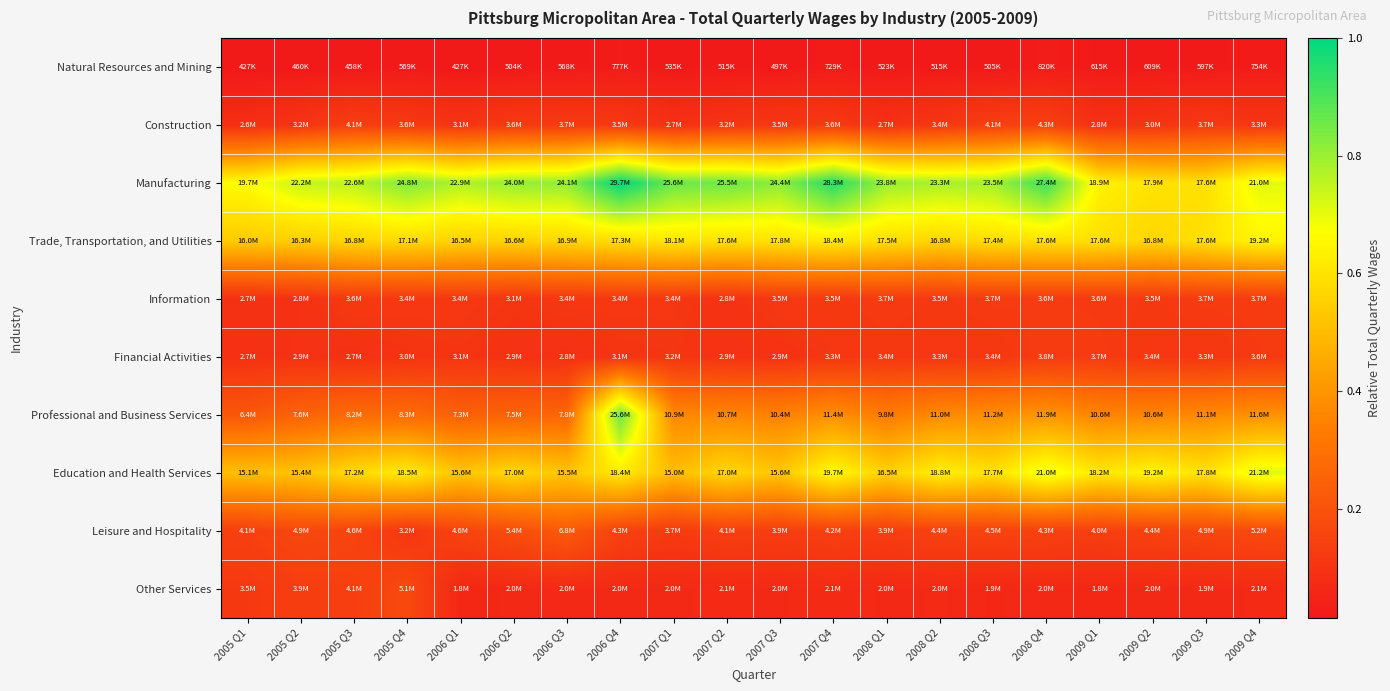

Reading left to right, transcribe all the data shown in this chart.

Natural Resources and Mining: 2005 Q1=0.0	2005 Q2=0.0	2005 Q3=0.0	2005 Q4=0.0	2006 Q1=0.0	2006 Q2=0.0	2006 Q3=0.0	2006 Q4=0.0	2007 Q1=0.0	2007 Q2=0.0	2007 Q3=0.0	2007 Q4=0.0	2008 Q1=0.0	2008 Q2=0.0	2008 Q3=0.0	2008 Q4=0.0	2009 Q1=0.0	2009 Q2=0.0	2009 Q3=0.0	2009 Q4=0.0
Construction: 2005 Q1=0.1	2005 Q2=0.1	2005 Q3=0.1	2005 Q4=0.1	2006 Q1=0.1	2006 Q2=0.1	2006 Q3=0.1	2006 Q4=0.1	2007 Q1=0.1	2007 Q2=0.1	2007 Q3=0.1	2007 Q4=0.1	2008 Q1=0.1	2008 Q2=0.1	2008 Q3=0.1	2008 Q4=0.1	2009 Q1=0.1	2009 Q2=0.1	2009 Q3=0.1	2009 Q4=0.1
Manufacturing: 2005 Q1=0.7	2005 Q2=0.7	2005 Q3=0.8	2005 Q4=0.8	2006 Q1=0.8	2006 Q2=0.8	2006 Q3=0.8	2006 Q4=1.0	2007 Q1=0.9	2007 Q2=0.9	2007 Q3=0.8	2007 Q4=1.0	2008 Q1=0.8	2008 Q2=0.8	2008 Q3=0.8	2008 Q4=0.9	2009 Q1=0.6	2009 Q2=0.6	2009 Q3=0.6	2009 Q4=0.7
Trade, Transportation, and Utilities: 2005 Q1=0.5	2005 Q2=0.5	2005 Q3=0.6	2005 Q4=0.6	2006 Q1=0.6	2006 Q2=0.6	2006 Q3=0.6	2006 Q4=0.6	2007 Q1=0.6	2007 Q2=0.6	2007 Q3=0.6	2007 Q4=0.6	2008 Q1=0.6	2008 Q2=0.6	2008 Q3=0.6	2008 Q4=0.6	2009 Q1=0.6	2009 Q2=0.6	2009 Q3=0.6	2009 Q4=0.6
Information: 2005 Q1=0.1	2005 Q2=0.1	2005 Q3=0.1	2005 Q4=0.1	2006 Q1=0.1	2006 Q2=0.1	2006 Q3=0.1	2006 Q4=0.1	2007 Q1=0.1	2007 Q2=0.1	2007 Q3=0.1	2007 Q4=0.1	2008 Q1=0.1	2008 Q2=0.1	2008 Q3=0.1	2008 Q4=0.1	2009 Q1=0.1	2009 Q2=0.1	2009 Q3=0.1	2009 Q4=0.1
Financial Activities: 2005 Q1=0.1	2005 Q2=0.1	2005 Q3=0.1	2005 Q4=0.1	2006 Q1=0.1	2006 Q2=0.1	2006 Q3=0.1	2006 Q4=0.1	2007 Q1=0.1	2007 Q2=0.1	2007 Q3=0.1	2007 Q4=0.1	2008 Q1=0.1	2008 Q2=0.1	2008 Q3=0.1	2008 Q4=0.1	2009 Q1=0.1	2009 Q2=0.1	2009 Q3=0.1	2009 Q4=0.1
Professional and Business Services: 2005 Q1=0.2	2005 Q2=0.3	2005 Q3=0.3	2005 Q4=0.3	2006 Q1=0.2	2006 Q2=0.3	2006 Q3=0.3	2006 Q4=0.9	2007 Q1=0.4	2007 Q2=0.4	2007 Q3=0.3	2007 Q4=0.4	2008 Q1=0.3	2008 Q2=0.4	2008 Q3=0.4	2008 Q4=0.4	2009 Q1=0.4	2009 Q2=0.4	2009 Q3=0.4	2009 Q4=0.4
Education and Health Services: 2005 Q1=0.5	2005 Q2=0.5	2005 Q3=0.6	2005 Q4=0.6	2006 Q1=0.5	2006 Q2=0.6	2006 Q3=0.5	2006 Q4=0.6	2007 Q1=0.5	2007 Q2=0.6	2007 Q3=0.5	2007 Q4=0.7	2008 Q1=0.6	2008 Q2=0.6	2008 Q3=0.6	2008 Q4=0.7	2009 Q1=0.6	2009 Q2=0.6	2009 Q3=0.6	2009 Q4=0.7
Leisure and Hospitality: 2005 Q1=0.1	2005 Q2=0.2	2005 Q3=0.2	2005 Q4=0.1	2006 Q1=0.2	2006 Q2=0.2	2006 Q3=0.2	2006 Q4=0.1	2007 Q1=0.1	2007 Q2=0.1	2007 Q3=0.1	2007 Q4=0.1	2008 Q1=0.1	2008 Q2=0.1	2008 Q3=0.2	2008 Q4=0.1	2009 Q1=0.1	2009 Q2=0.1	2009 Q3=0.2	2009 Q4=0.2
Other Services: 2005 Q1=0.1	2005 Q2=0.1	2005 Q3=0.1	2005 Q4=0.2	2006 Q1=0.1	2006 Q2=0.1	2006 Q3=0.1	2006 Q4=0.1	2007 Q1=0.1	2007 Q2=0.1	2007 Q3=0.1	2007 Q4=0.1	2008 Q1=0.1	2008 Q2=0.1	2008 Q3=0.1	2008 Q4=0.1	2009 Q1=0.1	2009 Q2=0.1	2009 Q3=0.1	2009 Q4=0.1